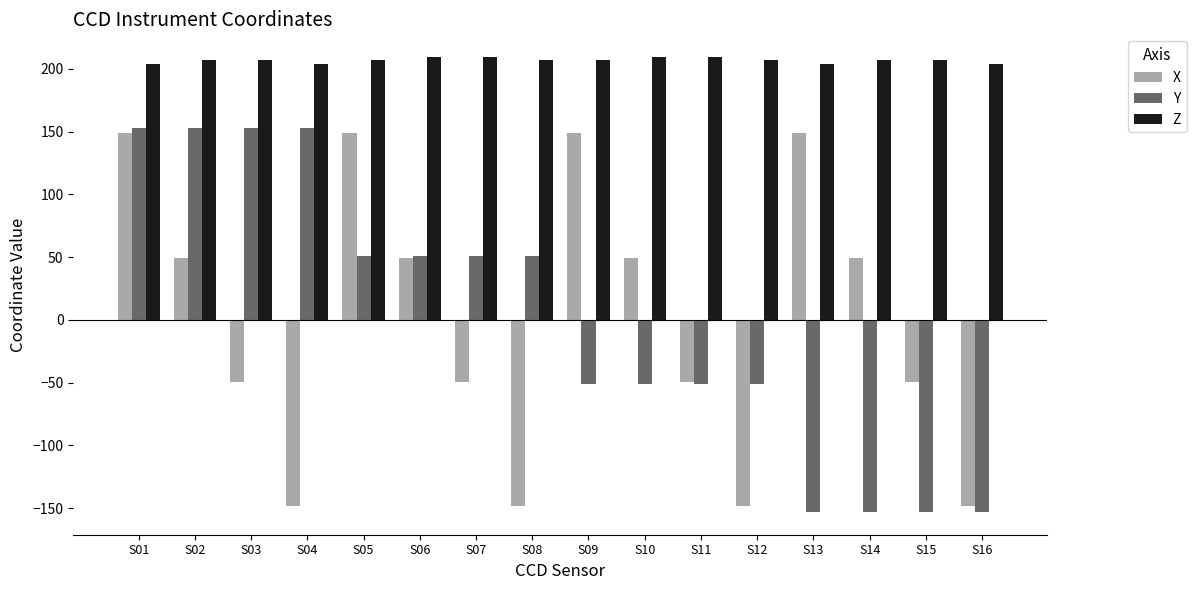

What is the difference between the maximum and minimum values in the X series?

297.3